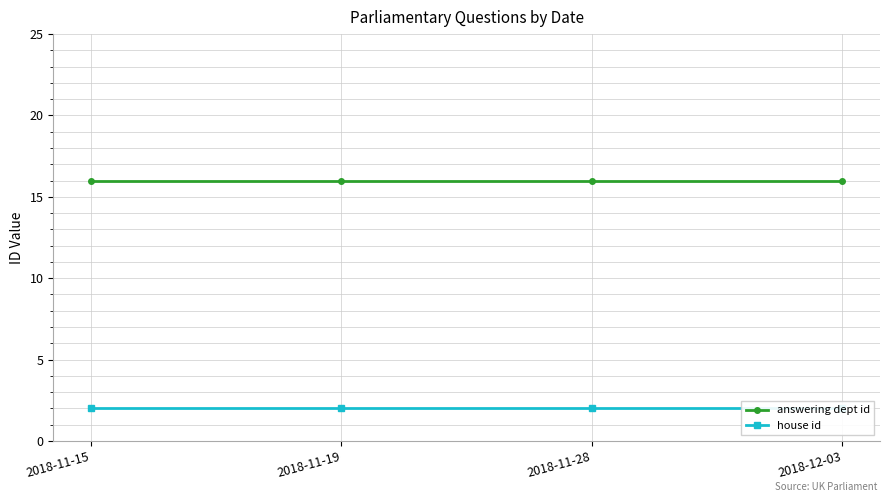

What is the approximate value of answering dept id at 2018-11-19?

16